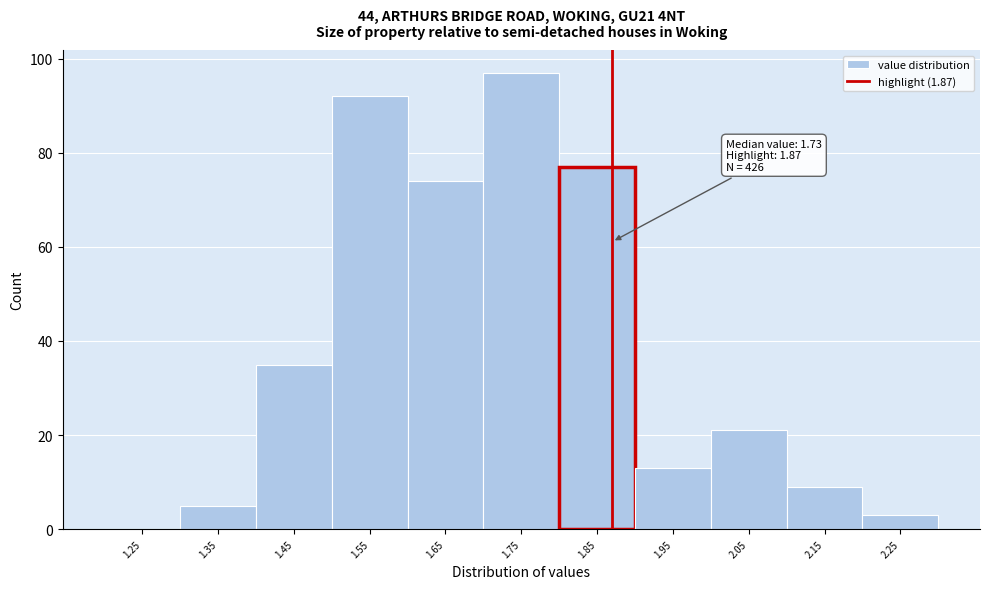

Over which range of the x-axis is the bar tallest?

1.7 to 1.8